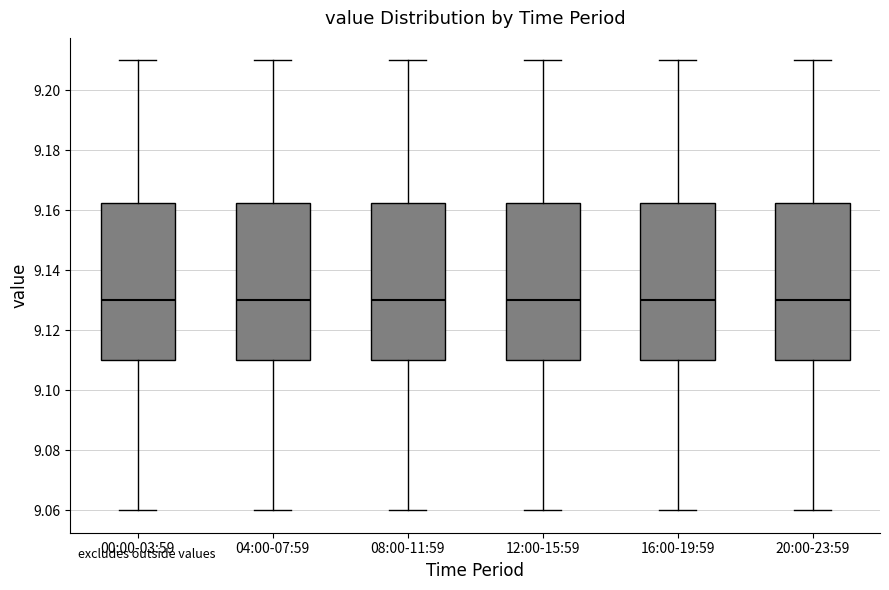

Where is the upper edge of the box for 16:00-19:59 on the y-axis? The values are not printed on the chart, so give them approximately, as read against the axis.

9.162